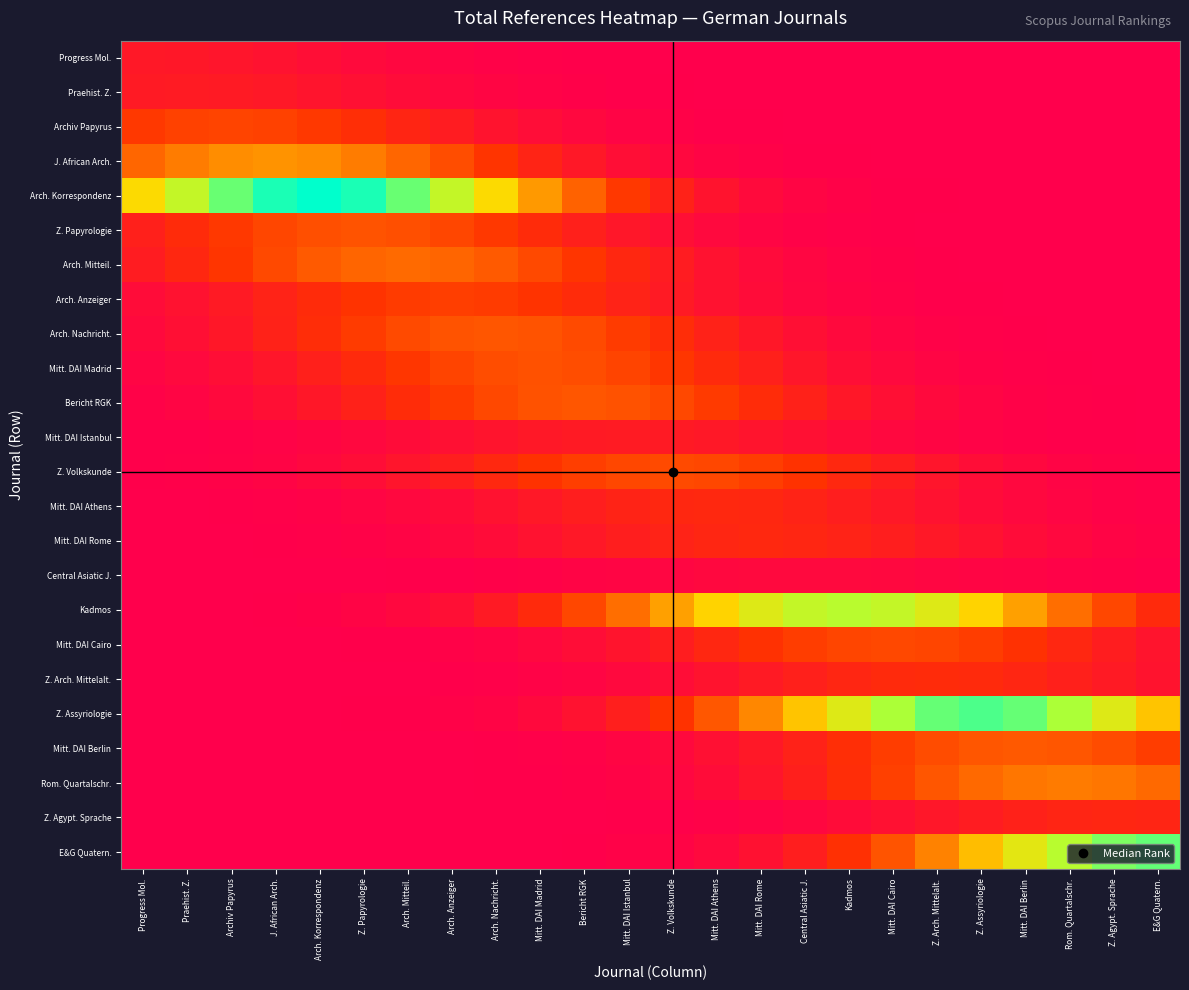

What is the total value across all series at Progress Mol.?

6396.7